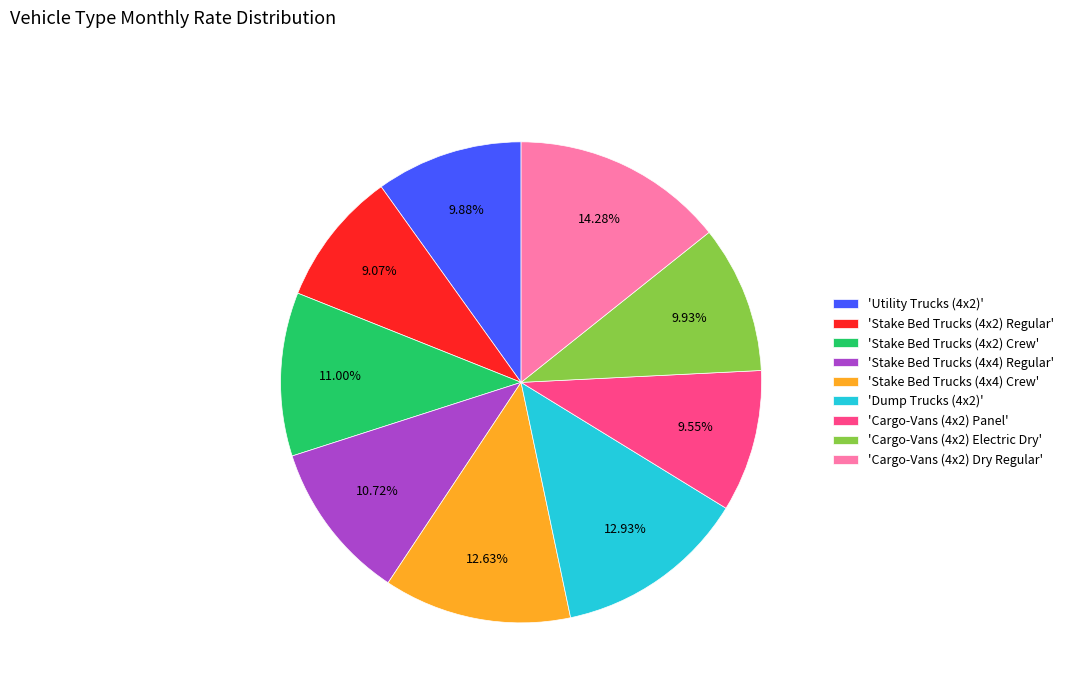

Do 'Cargo-Vans (4x2) Dry Regular' and 'Dump Trucks (4x2)' together represent more than half of the pie?

No